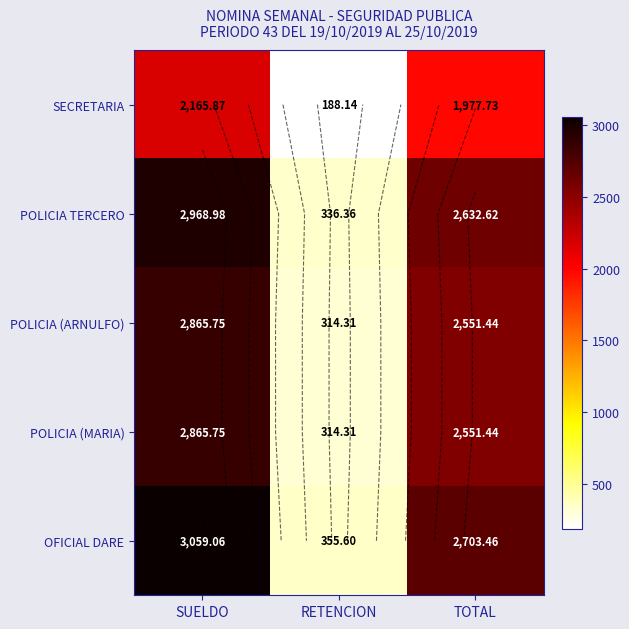

What is the minimum value shown in the chart?

188.1